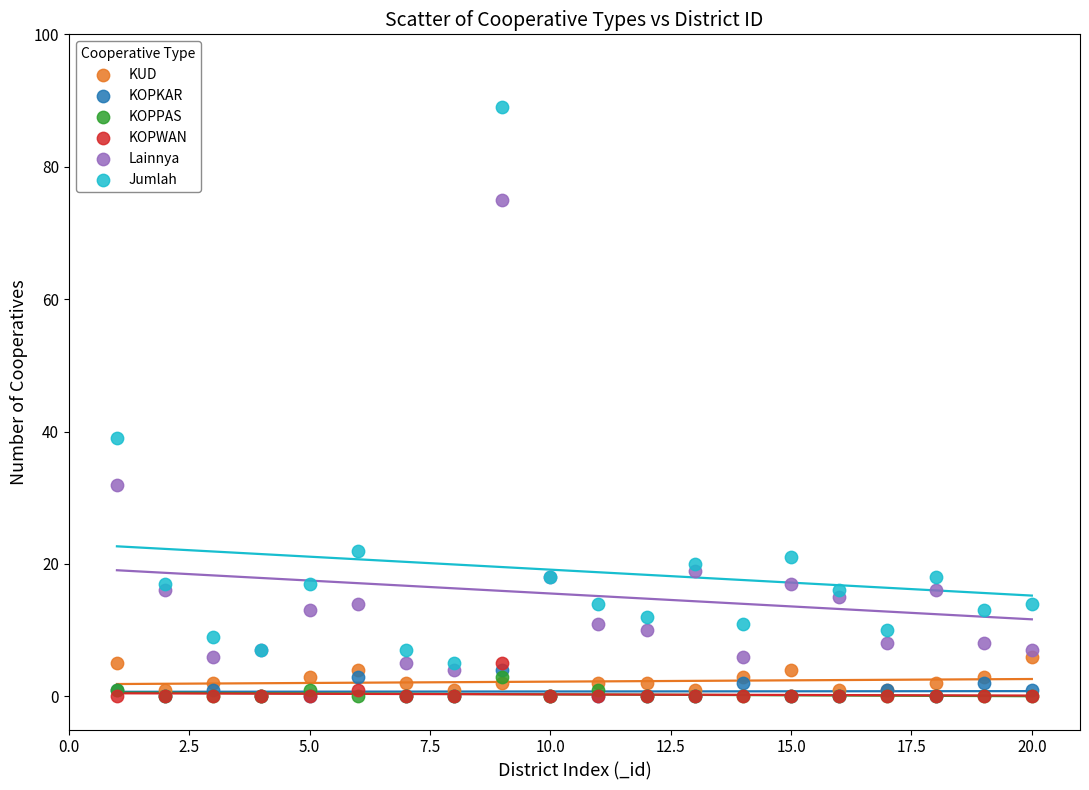

Across all series, what Y value is closest to 44?

39